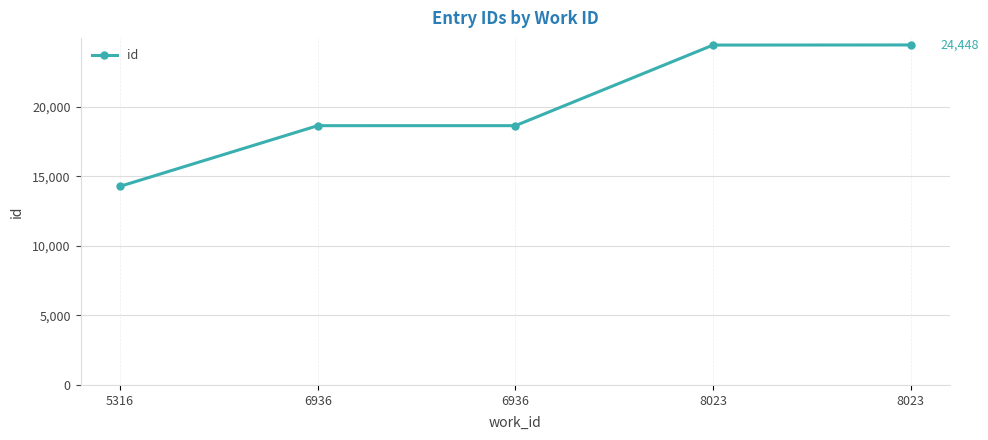

What is the average value?

20092